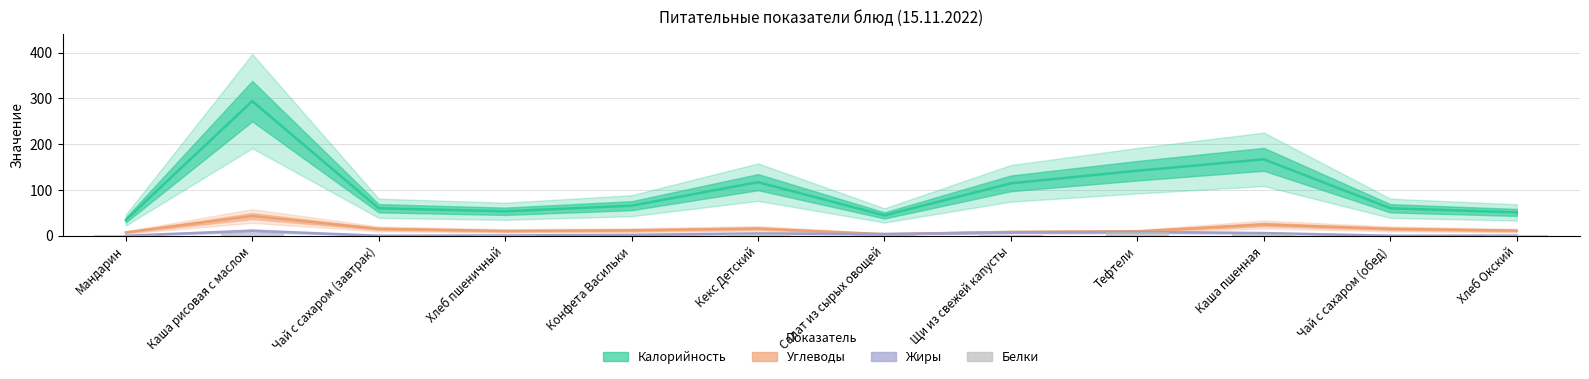

Which category has the lowest value across all series?

Мандарин